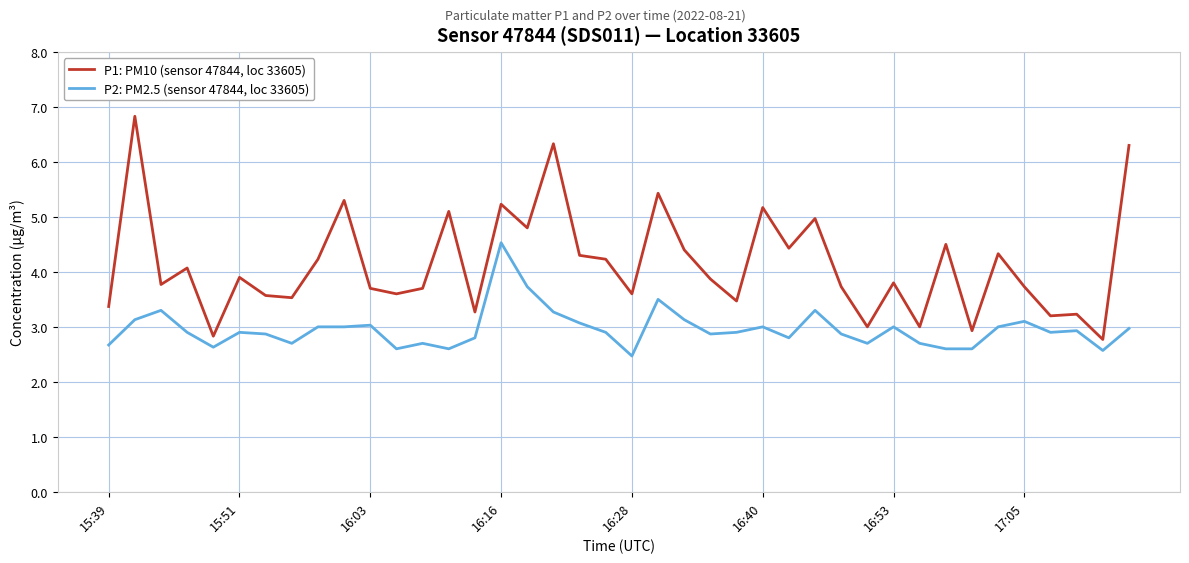

Count the number of data series in this chart.

2